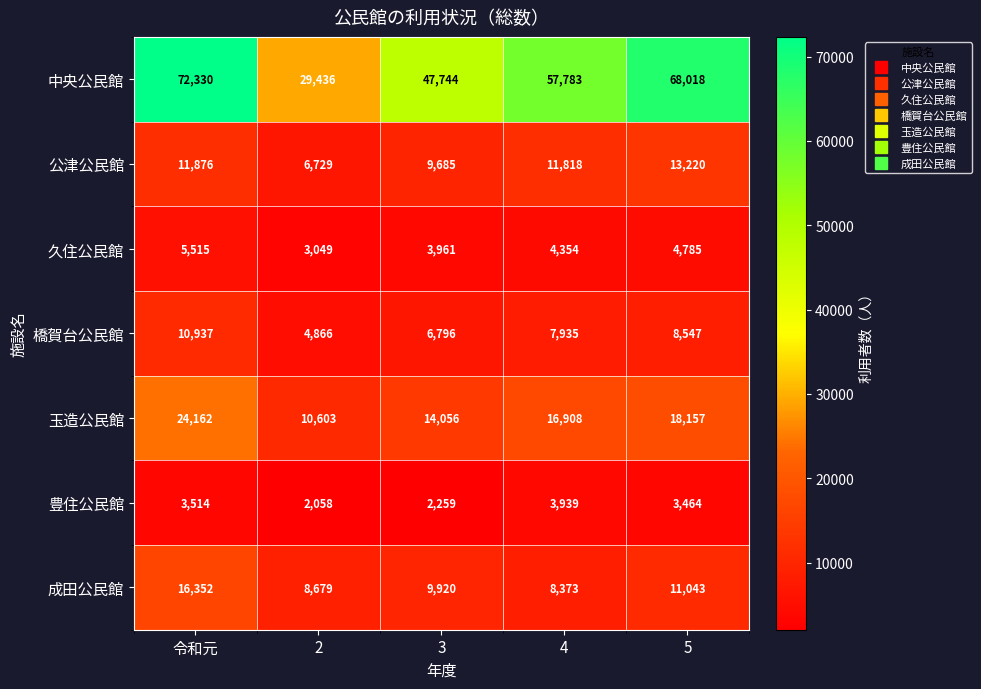

Which category has the highest value across all series?

令和元